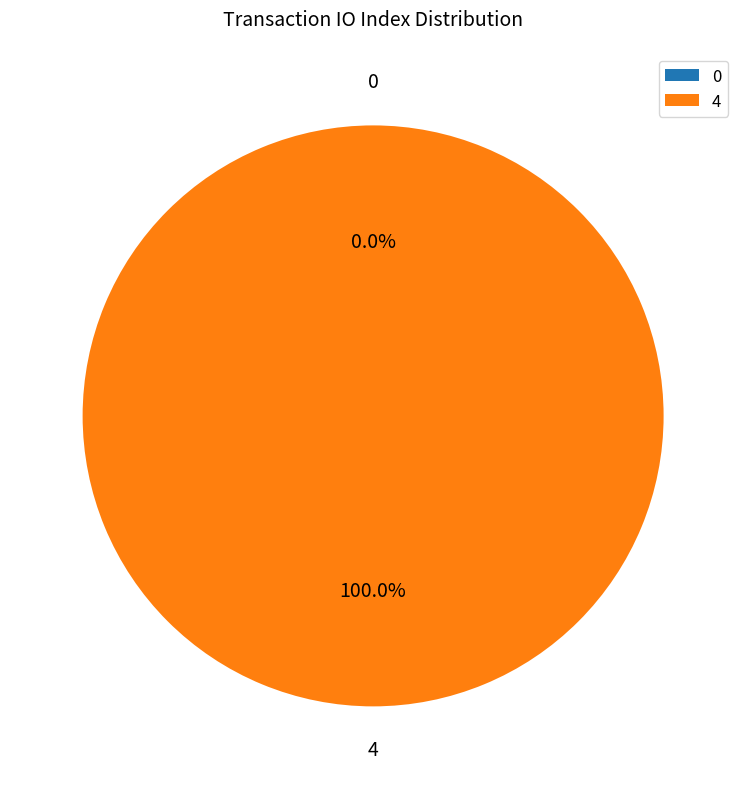

What percentage is the 4 slice, to the nearest percent?

100%